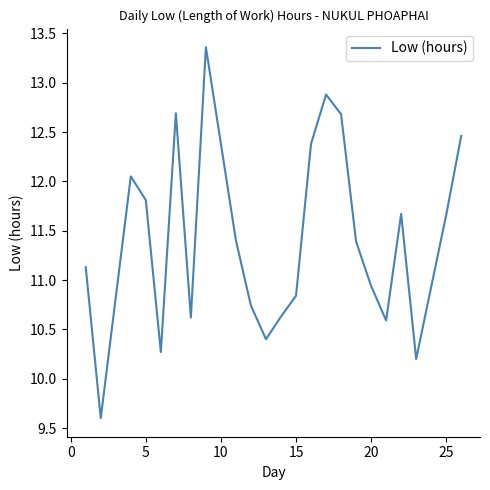

What is the difference between the maximum and minimum values?

3.8